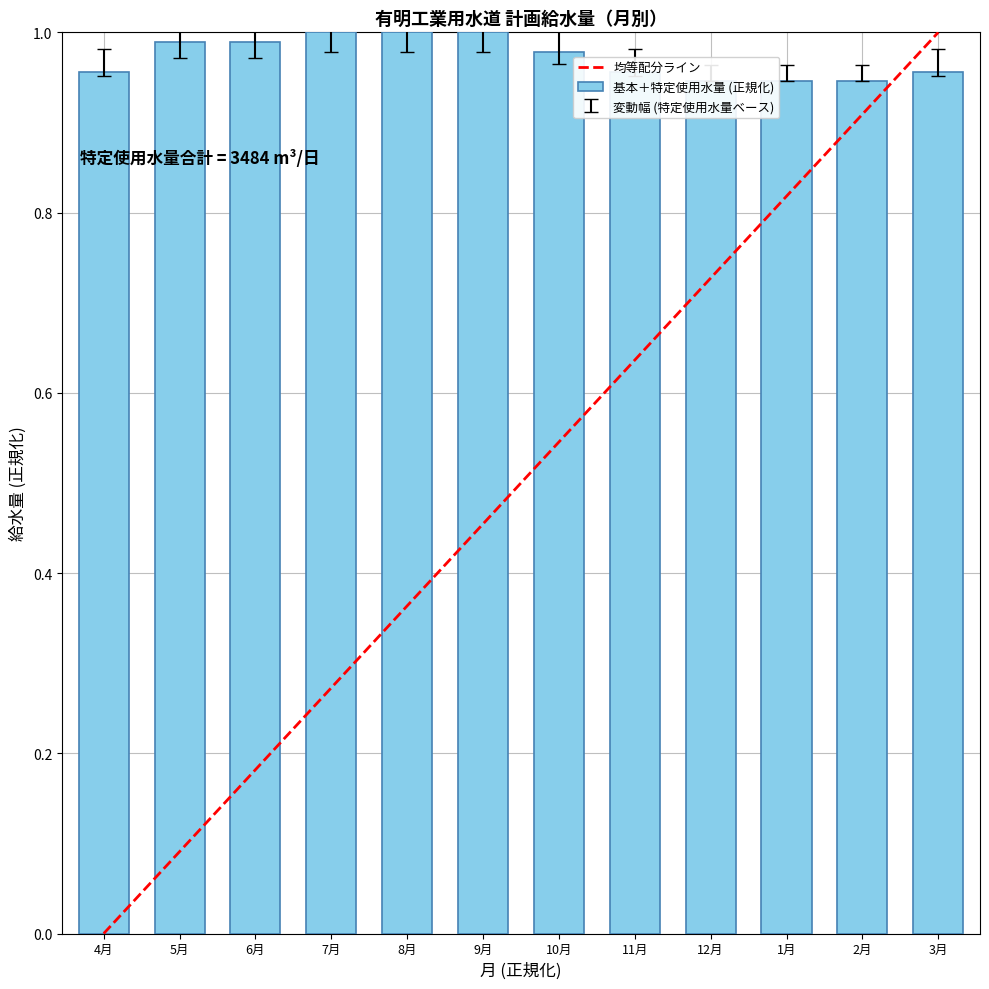

What is the label of the 4th bar from the left?

7月